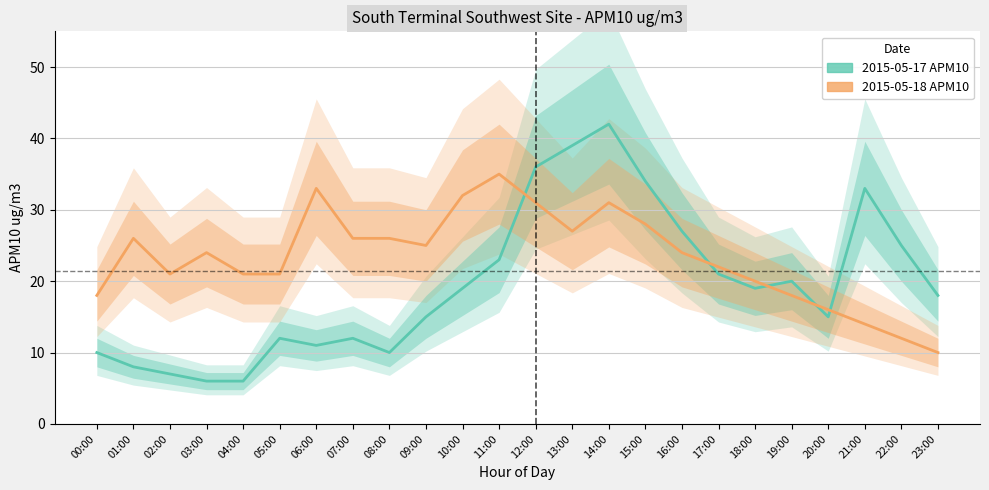

Reading left to right, transcribe all the data shown in this chart.

2015-05-17 APM10: 10	8	7	6	6	12	11	12	10	15	19	23	36	39	42	34	27	21	19	20	15	33	25	18
2015-05-18 APM10: 18	26	21	24	21	21	33	26	26	25	32	35	31	27	31	28	24	22	20	18	16	14	12	10